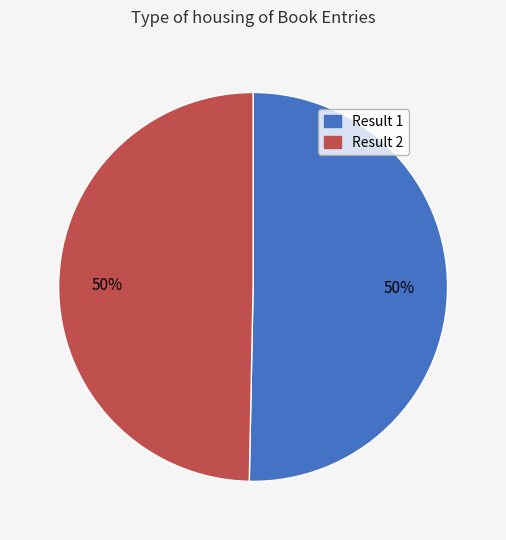

To the nearest percent, what is the average slice percentage?

50%